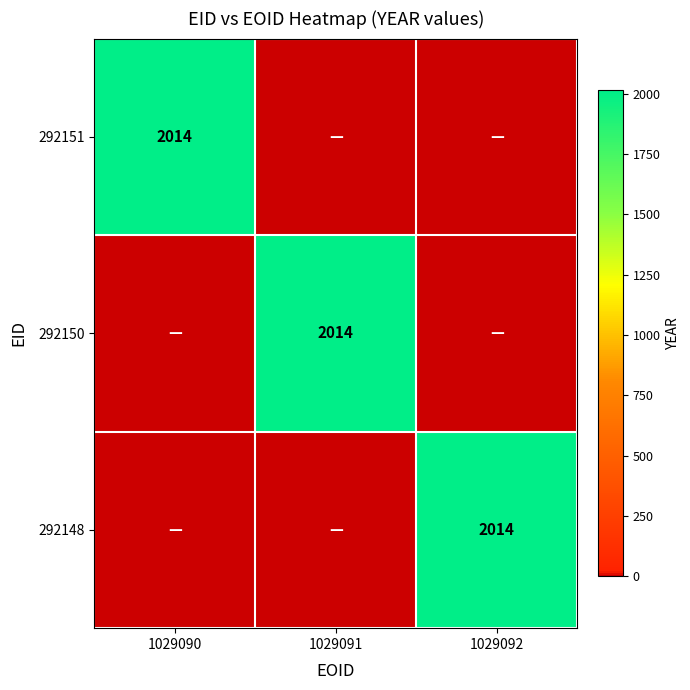

True or false: 292150 has a value of 2997 at 1029091.

False